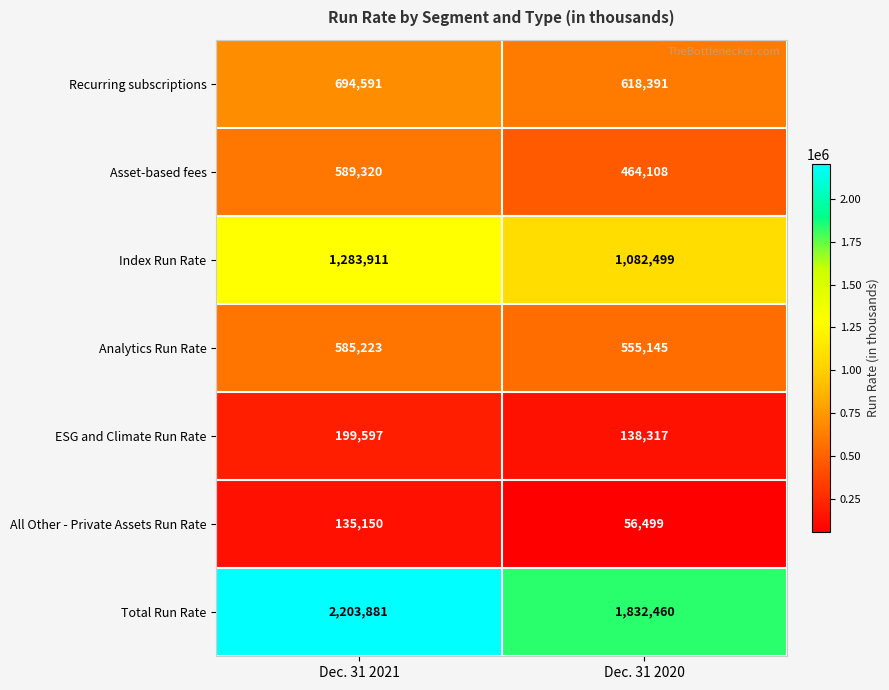

Rank the series at Dec. 31 2020 from lowest to highest value.

All Other - Private Assets Run Rate, ESG and Climate Run Rate, Asset-based fees, Analytics Run Rate, Recurring subscriptions, Index Run Rate, Total Run Rate